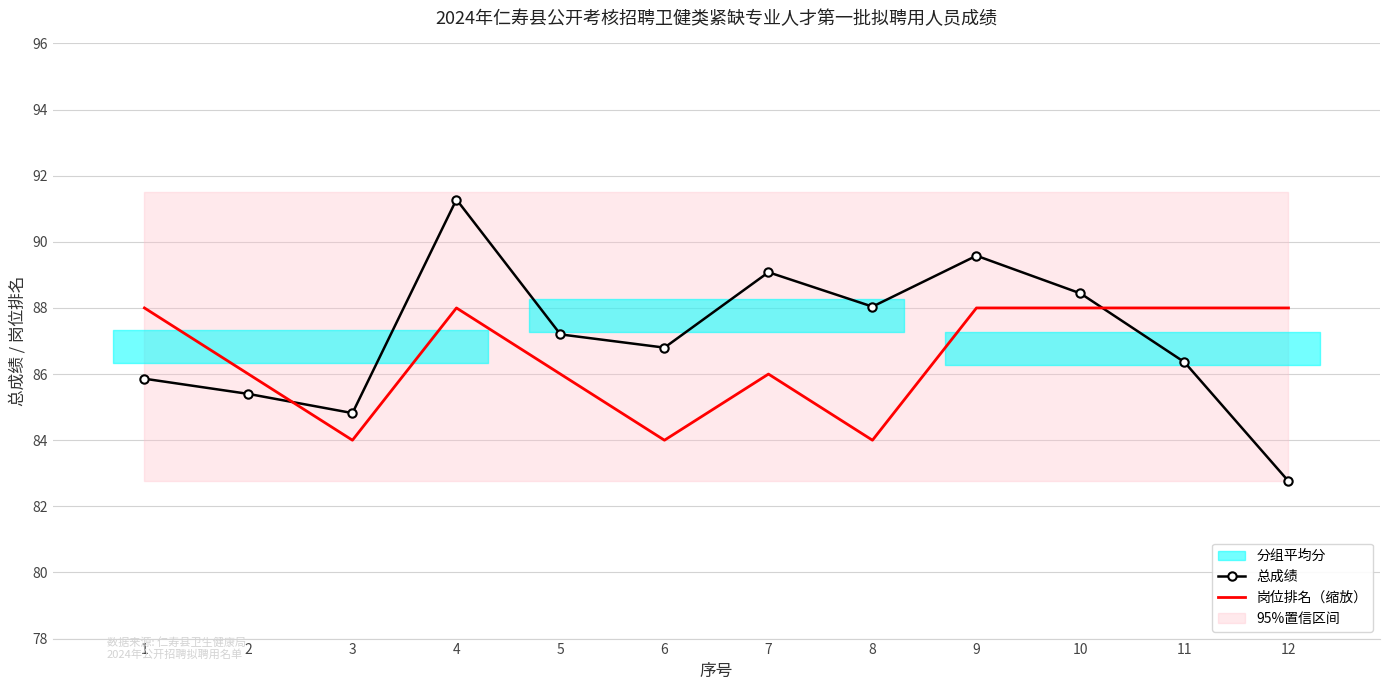

Which series ends up on top after the final intersection of 总成绩 and 岗位排名（缩放）?

岗位排名（缩放）